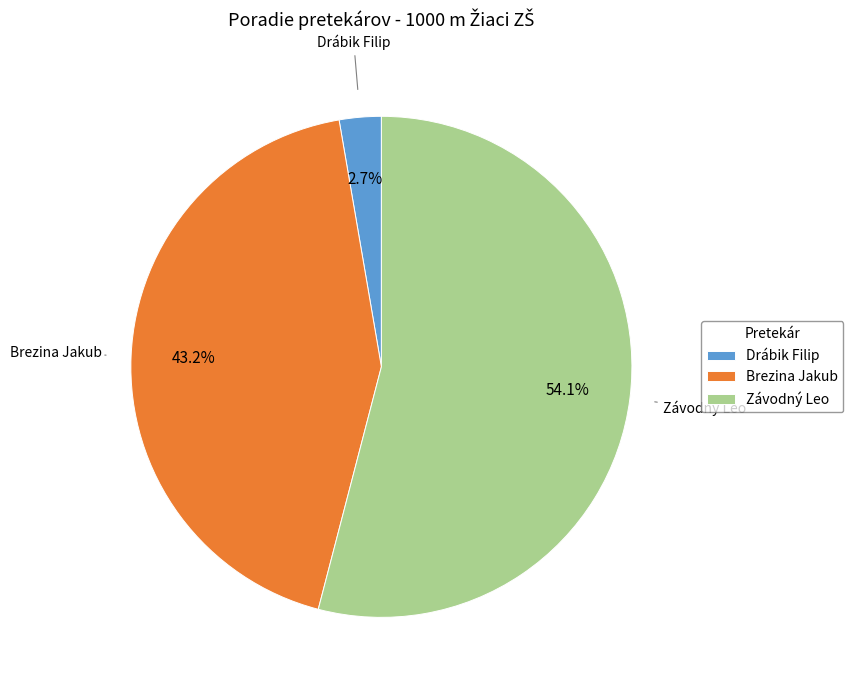

To the nearest percent, what is the difference between the largest and smallest slice percentages?

51%